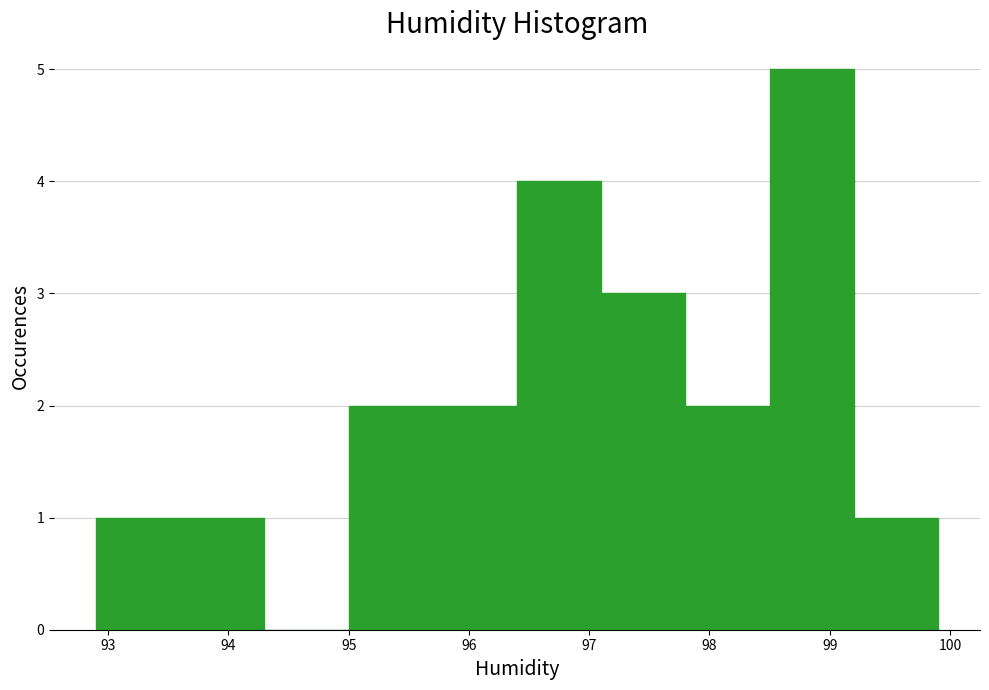

Which range on the x-axis has the tallest bar?

98.5 to 99.2